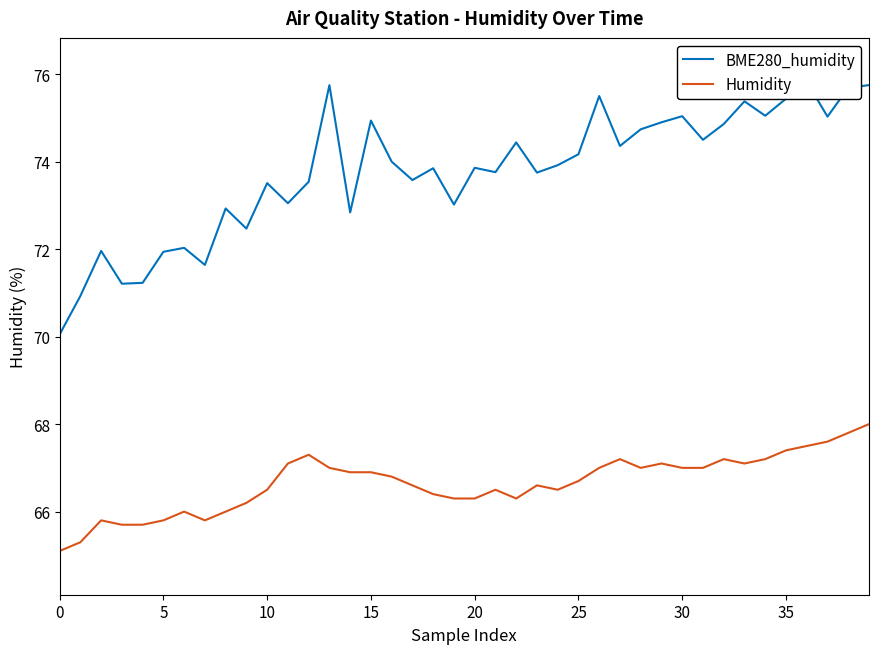

Which series has the largest range (max minus min)?

BME280_humidity